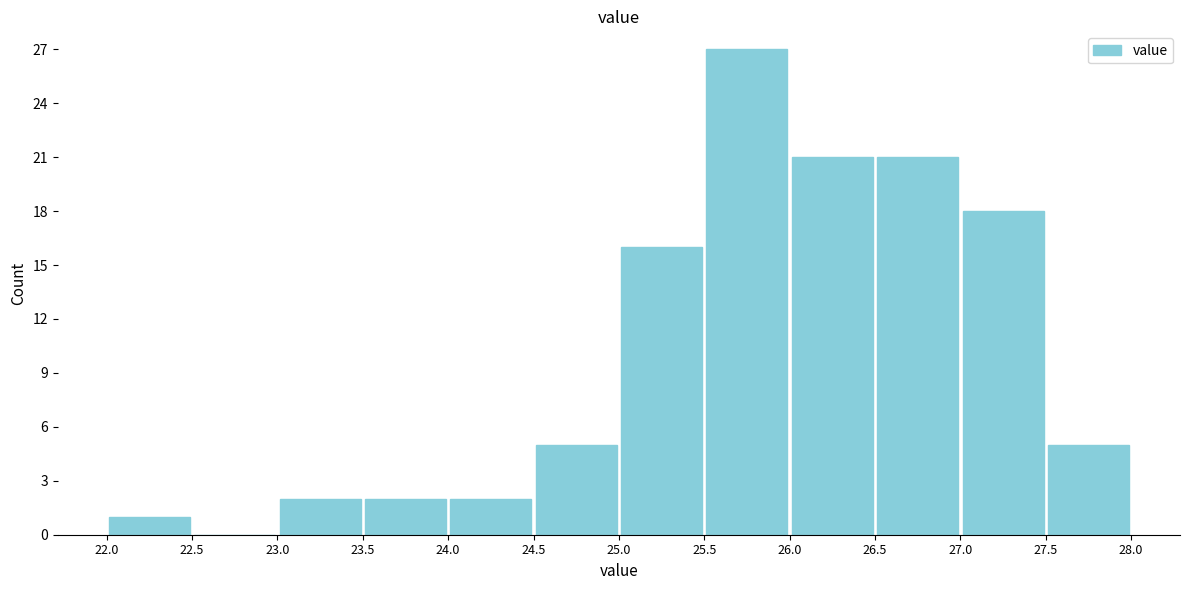

Over which range of the x-axis is the bar tallest?

25.5 to 26.0